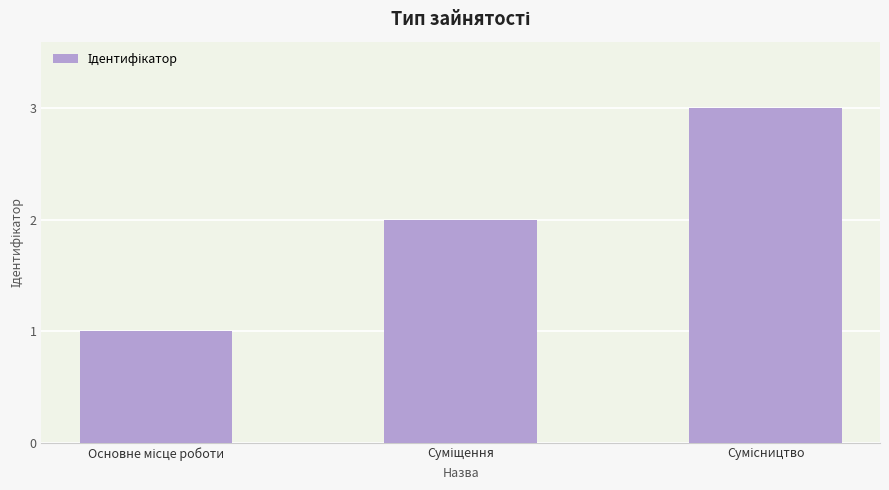

What is the sum of all values?

6